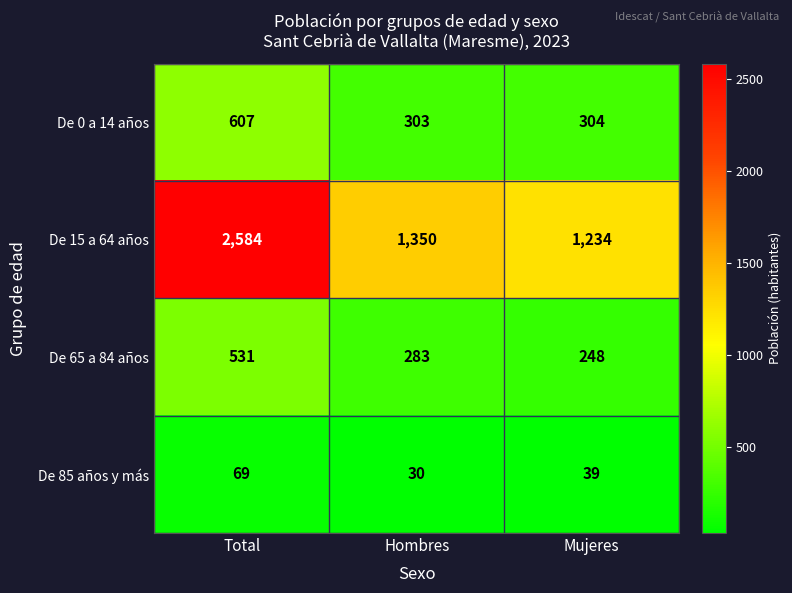

At Total, list the series in order from smallest to largest.

De 85 años y más, De 65 a 84 años, De 0 a 14 años, De 15 a 64 años